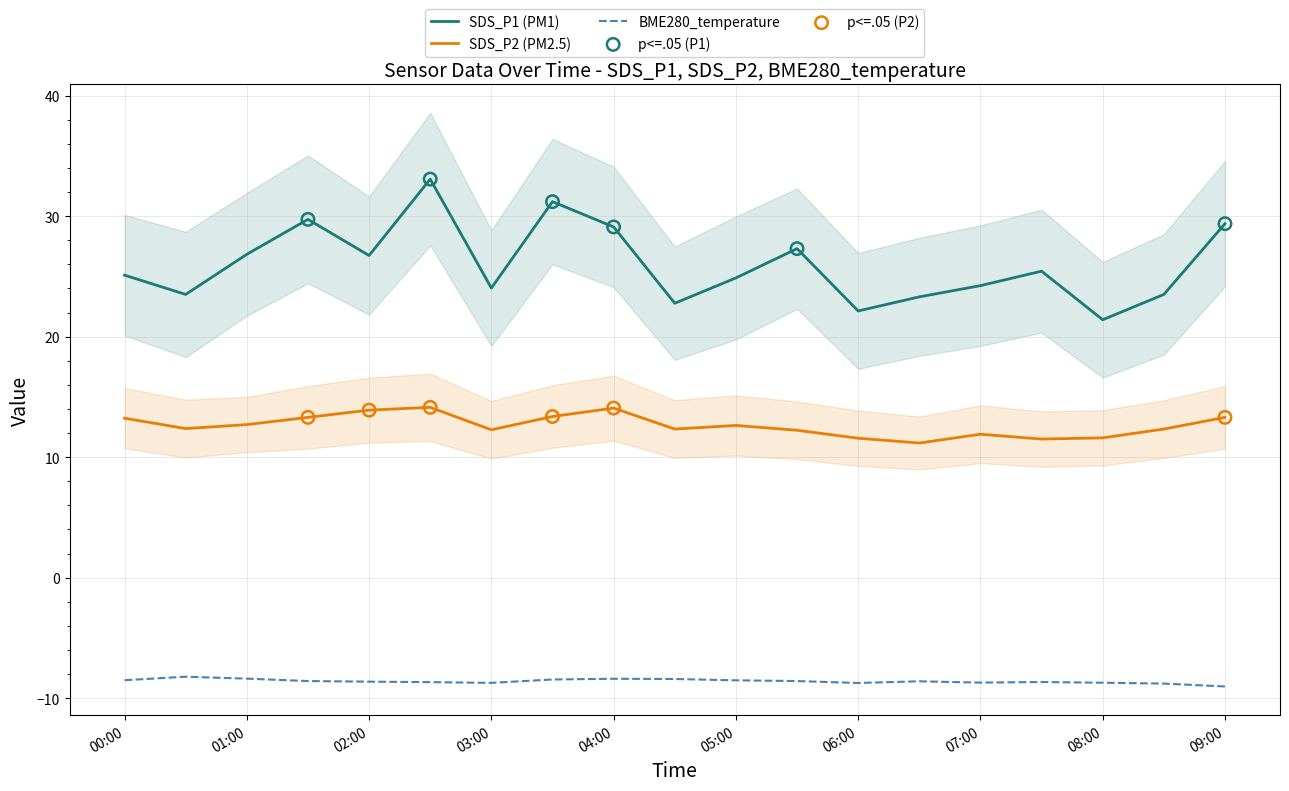

Which series has the widest spread of Y values?

SDS_P1